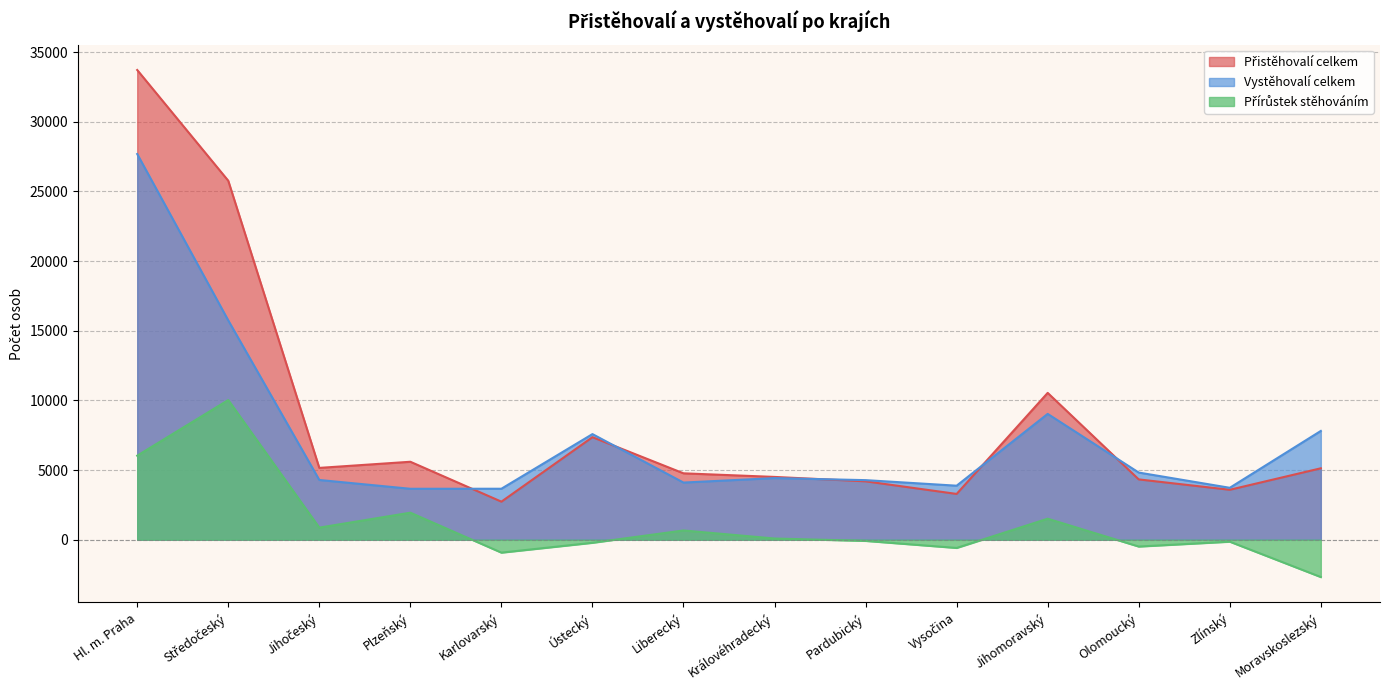

The Vystěhovalí celkem series shows 7579 at Ústecký. True or false?

True